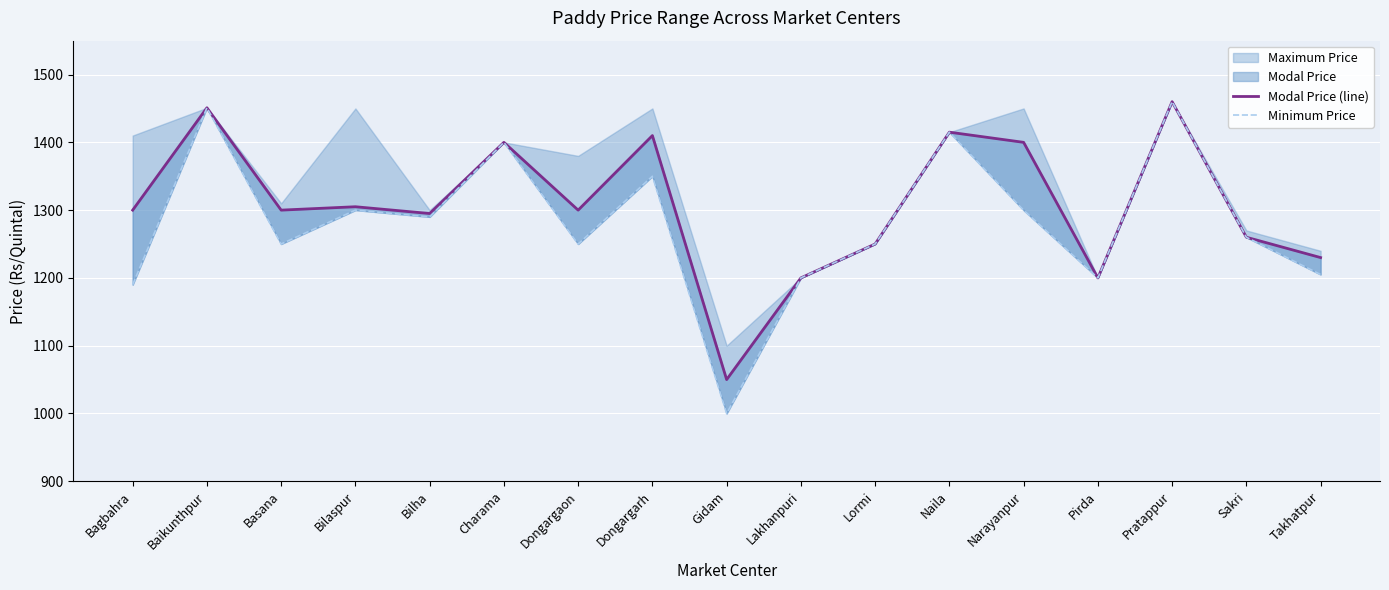

Rank the series by their maximum value, from lowest to highest.

Modal Price (line), Minimum Price